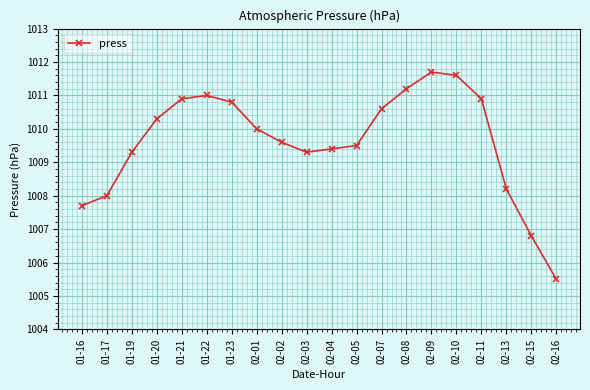

Reading left to right, list all the values displayed in this chart.

01-16=1007.7	01-17=1008.0	01-19=1009.3	01-20=1010.3	01-21=1010.9	01-22=1011.0	01-23=1010.8	02-01=1010.0	02-02=1009.6	02-03=1009.3	02-04=1009.4	02-05=1009.5	02-07=1010.6	02-08=1011.2	02-09=1011.7	02-10=1011.6	02-11=1010.9	02-13=1008.2	02-15=1006.8	02-16=1005.5